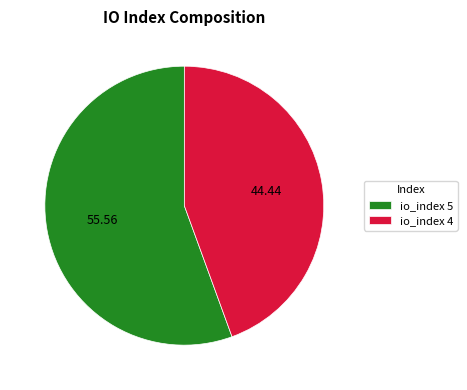

What is the smallest slice in the pie chart?

io_index 4